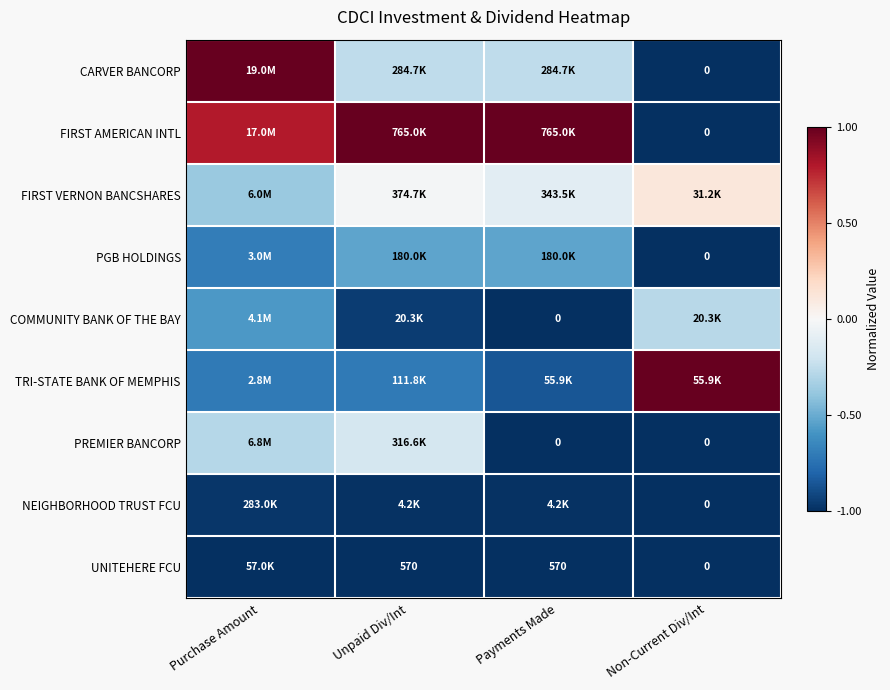

Which series has the widest spread of values?

CARVER BANCORP